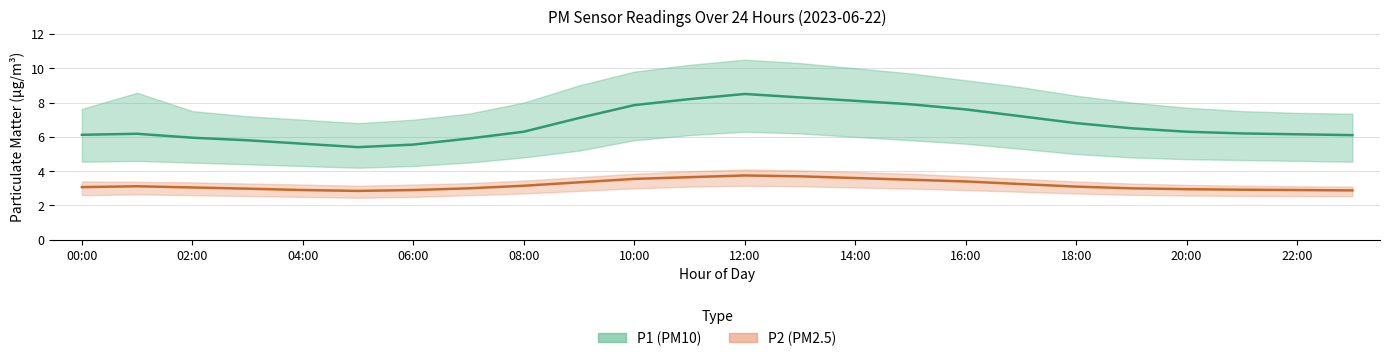

Is this an area chart (filled region under the line)?

No